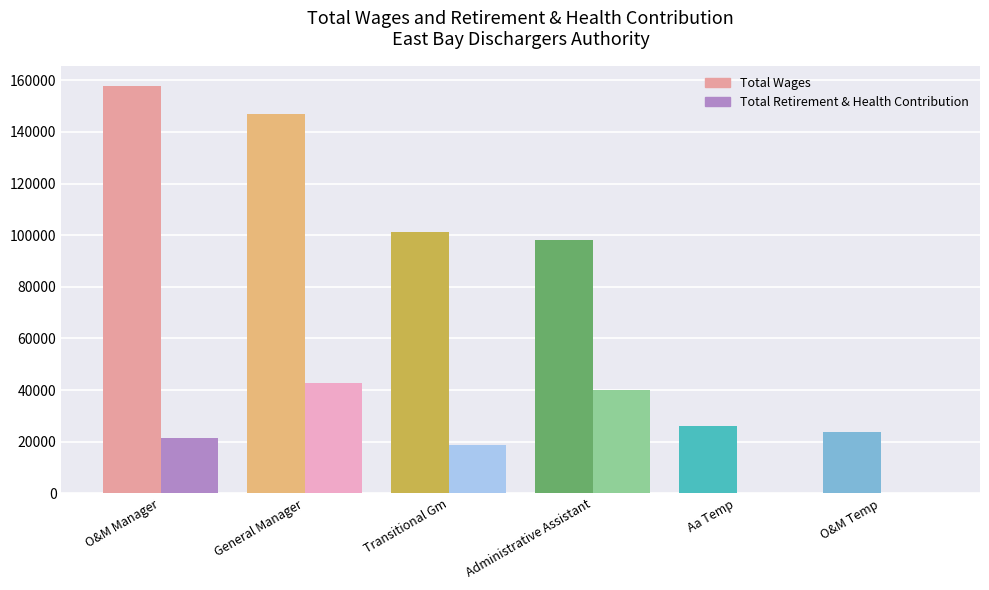

List the series in order of their overall mean, lowest first.

Total Retirement & Health Contribution, Total Wages